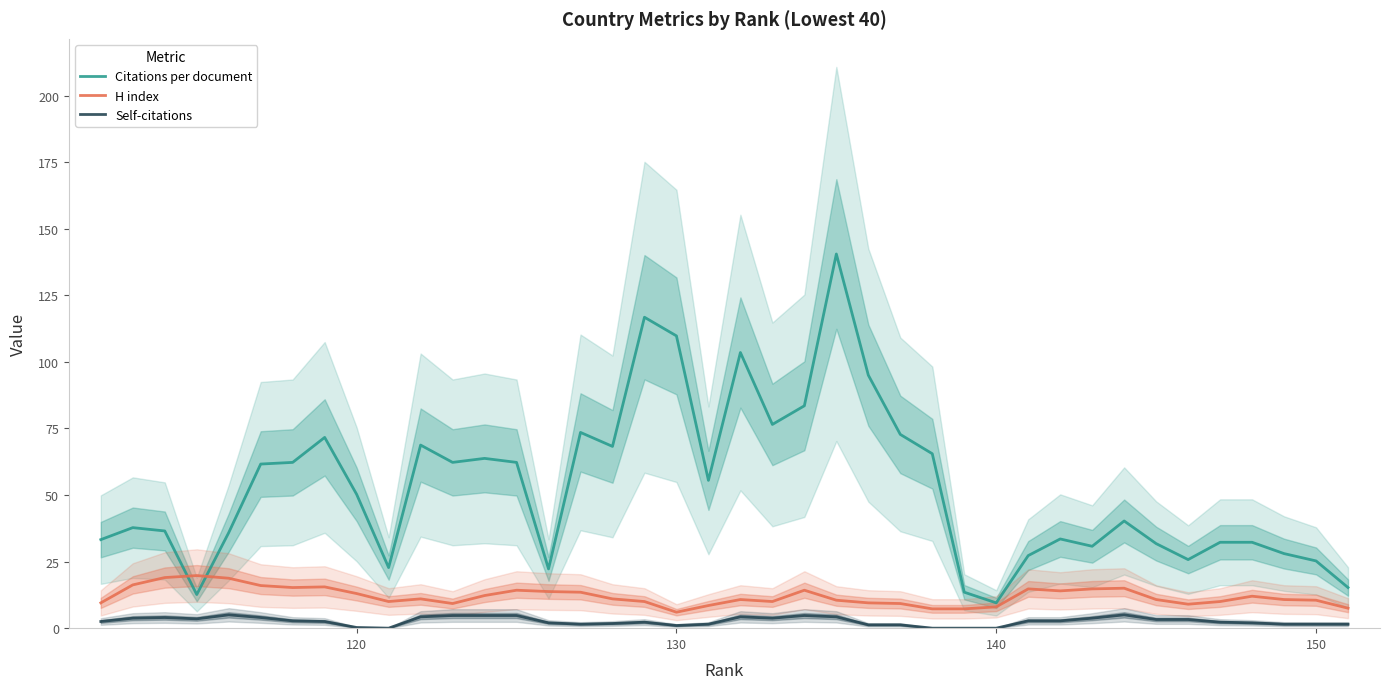

What is the sum of all Citations per document values?

2110.0